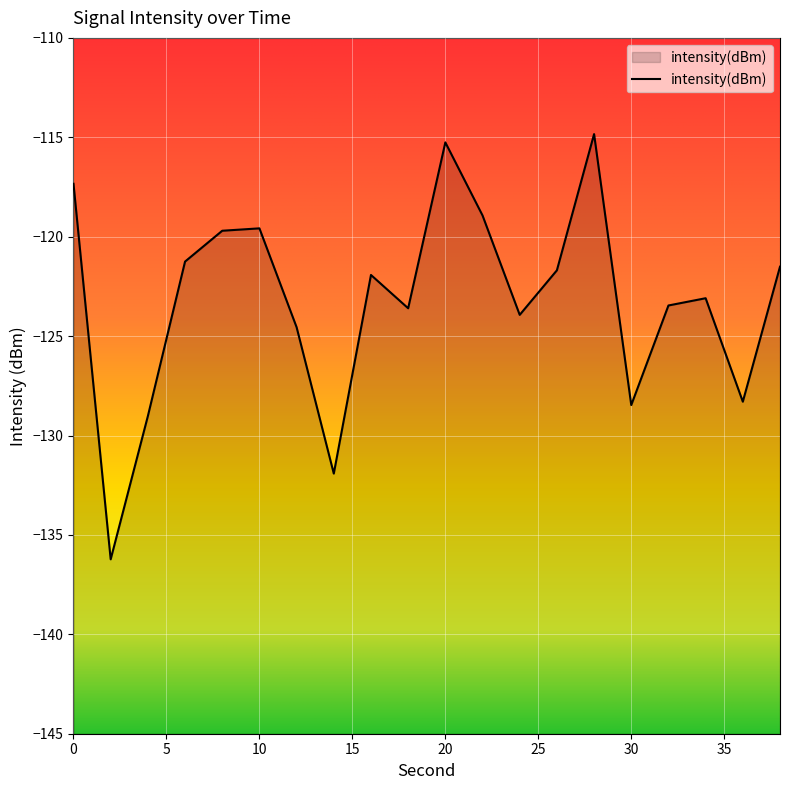

List the labels in order of value, largest first.

28, 20, 0, 22, 10, 8, 6, 38, 26, 16, 34, 32, 18, 24, 12, 36, 30, 4, 14, 2